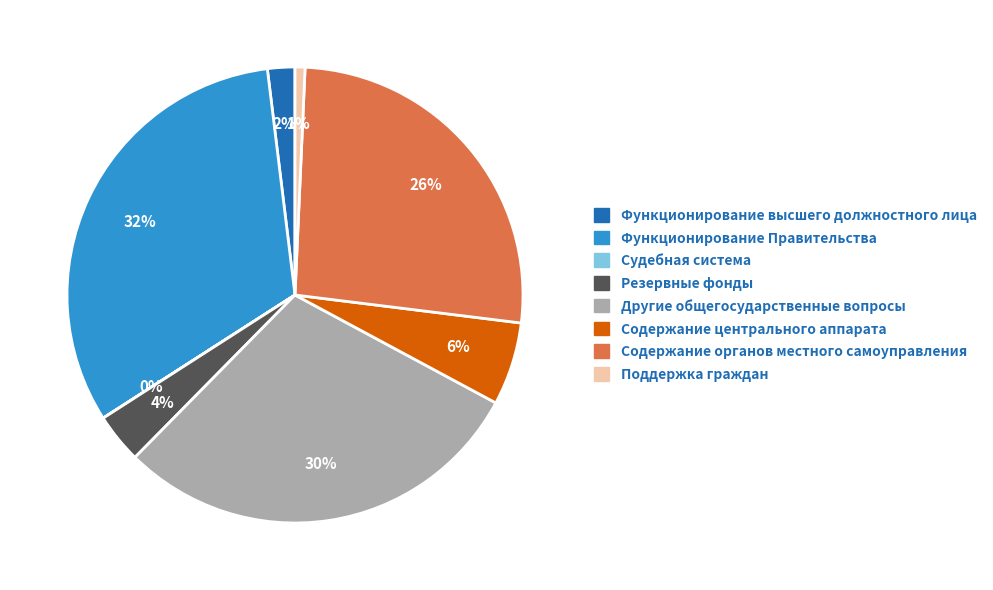

True or false: Функционирование высшего должностного лица accounts for 14% of the total.

False